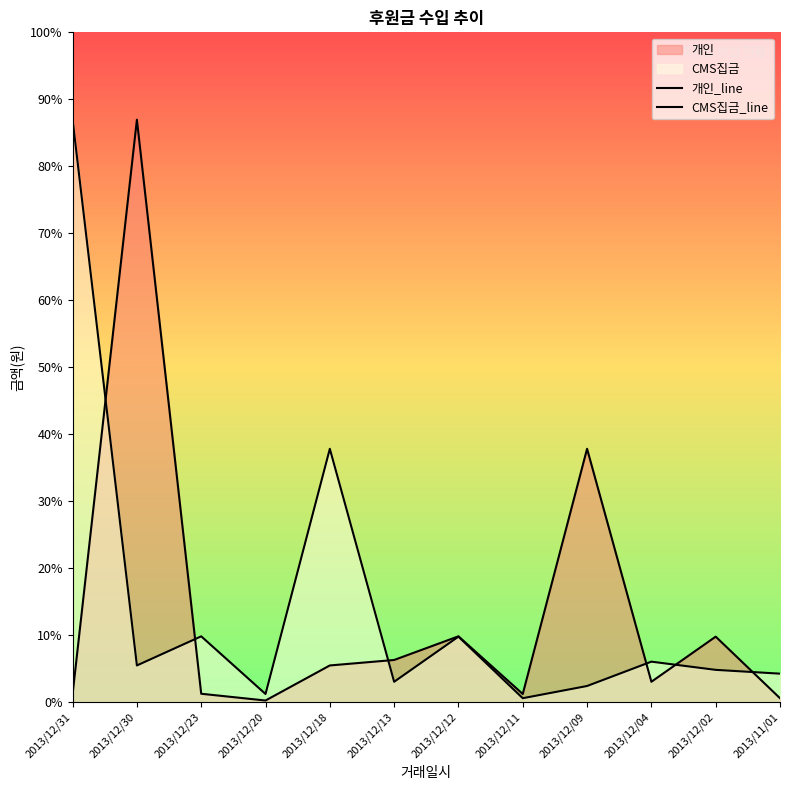

In 개인_line, how many points are lower than both neighbors (excluding endpoints)?

3